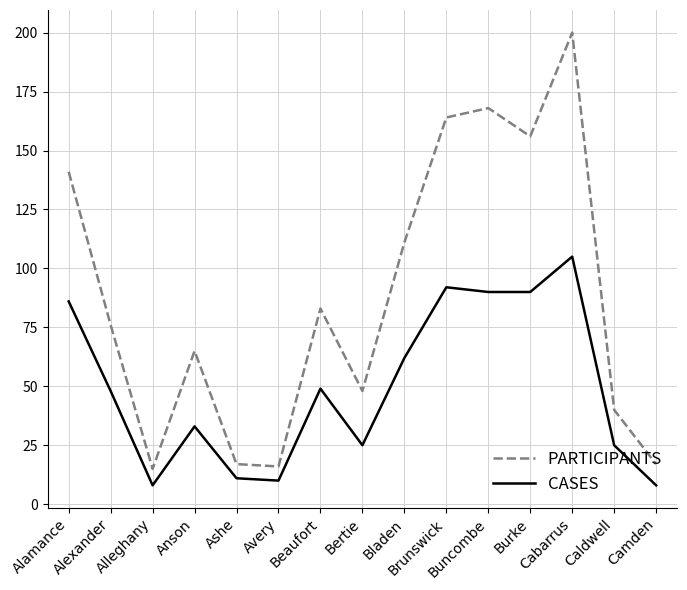

True or false: PARTICIPANTS and CASES intersect in this chart.

False